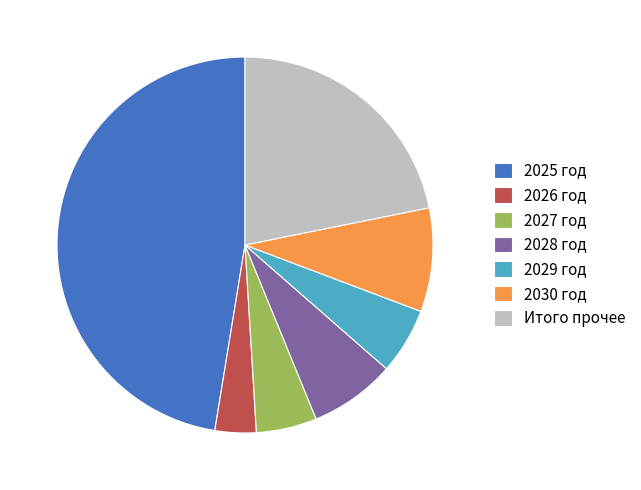

Is there a majority slice in this chart?

No